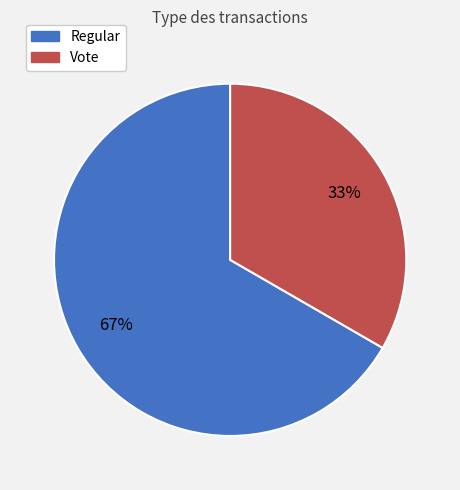

What is the majority slice?

Regular